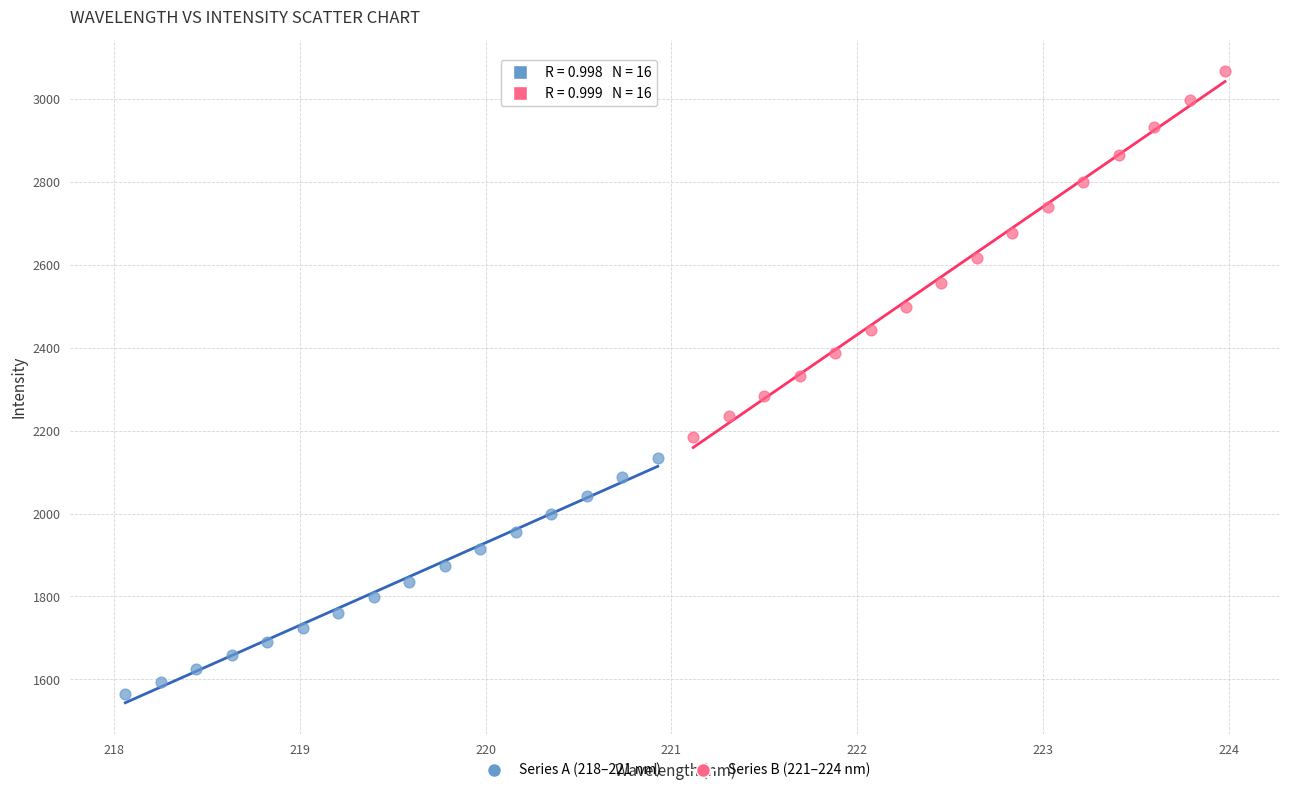

Which series reaches the minimum Y coordinate?

Series A (218–221 nm)